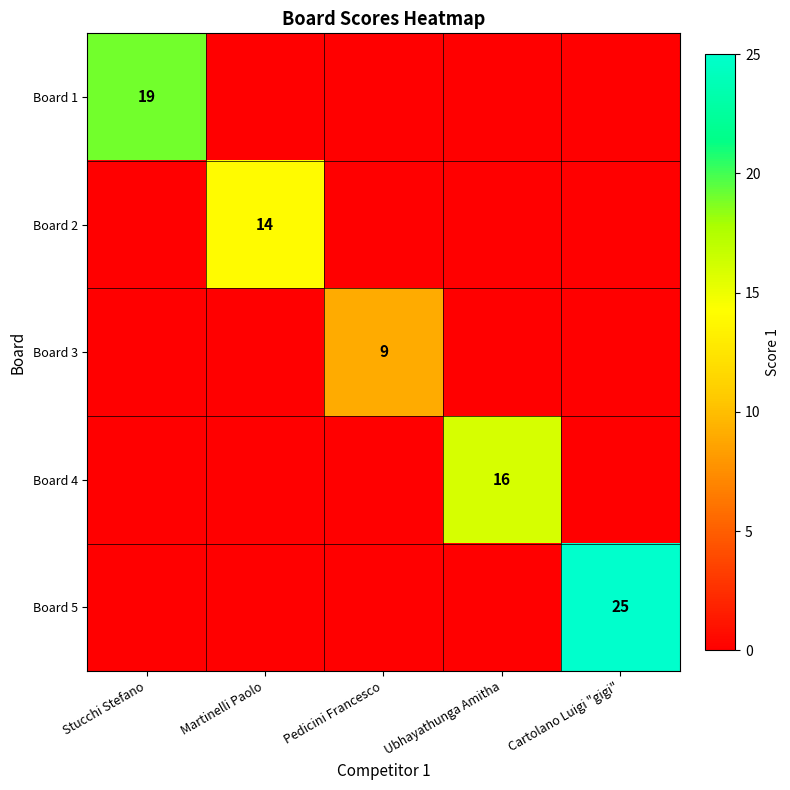

What is the difference between the maximum and minimum values in the Board 3 series?

9